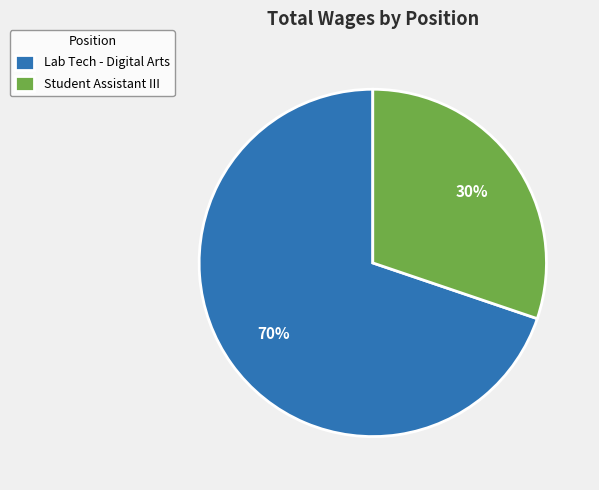

Which slice represents more than half of the pie?

Lab Tech - Digital Arts